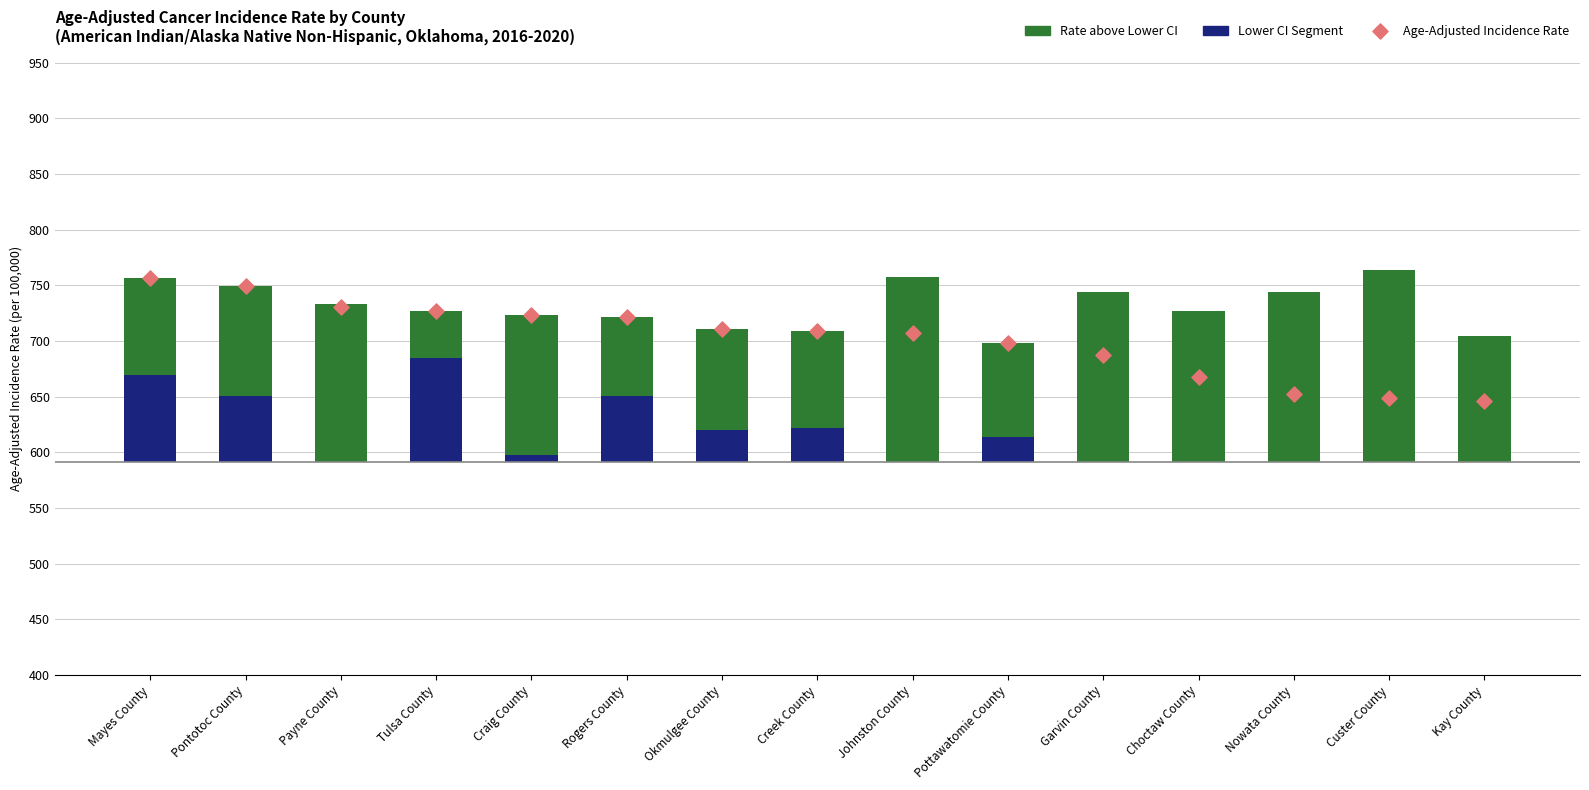

Is the value of Lower CI Segment at Choctaw County greater than the value of Age-Adjusted Incidence Rate at Johnston County?

No